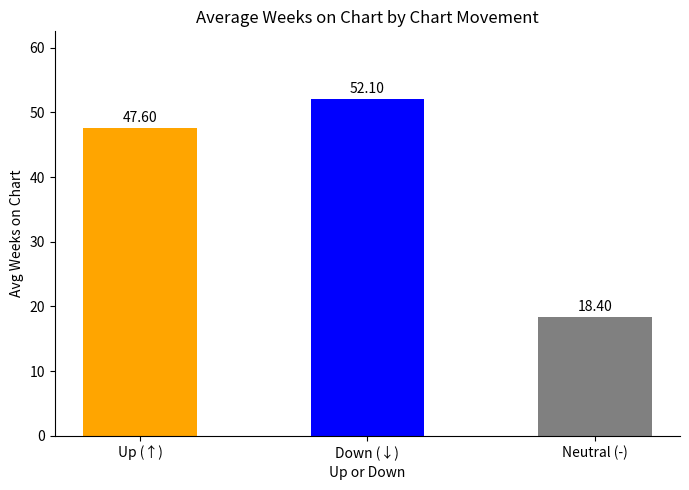

Where is the data nearest to the value 35?

Up (↑)